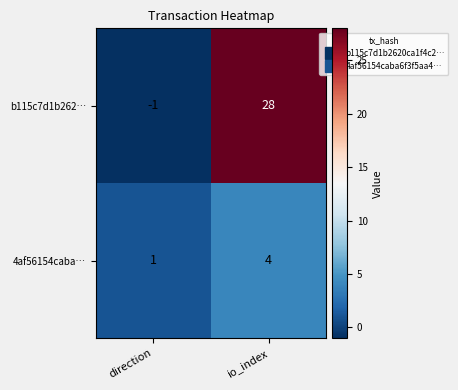

At which label is b115c7d1b262… closest to 13?

direction